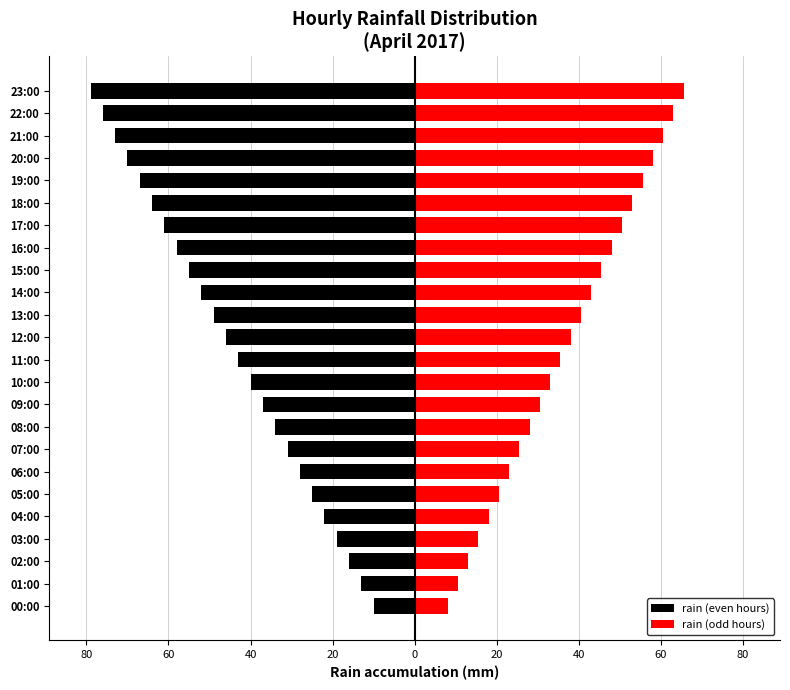

How many groups of bars are there?

24